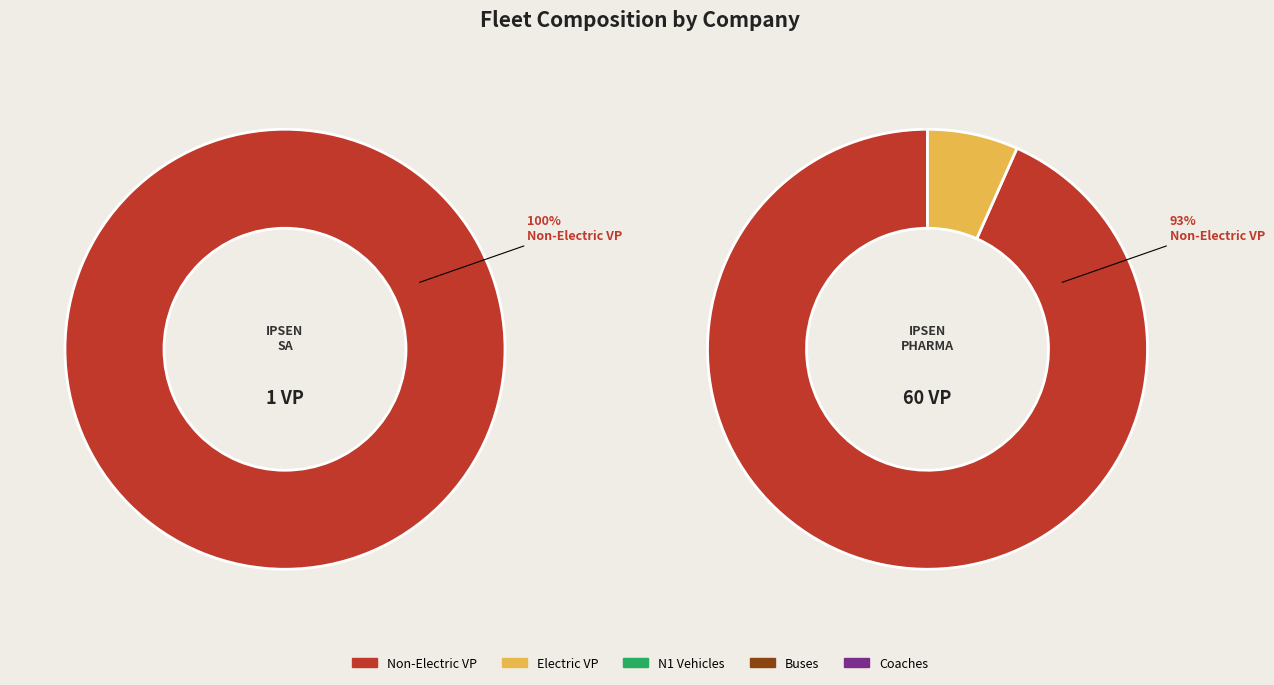

Rank the series by their maximum value, from highest to lowest.

nbVP, nbVPEL, nbN1, nbBus, nbCar